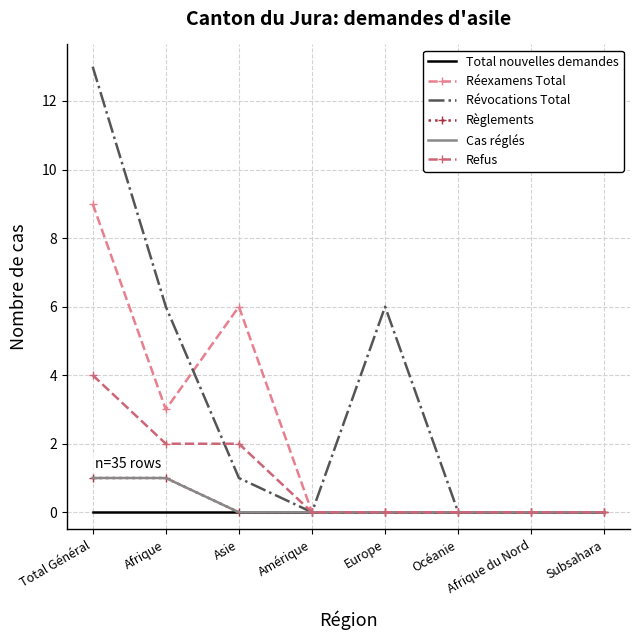

Reading left to right, what are all the values shown in this chart?

Total nouvelles demandes: 0	0	0	0	0	0	0	0
Réexamens Total: 9	3	6	0	0	0	0	0
Révocations Total: 13	6	1	0	6	0	0	0
Règlements: 1	1	0	0	0	0	0	0
Cas réglés: 1	1	0	0	0	0	0	0
Refus: 4	2	2	0	0	0	0	0